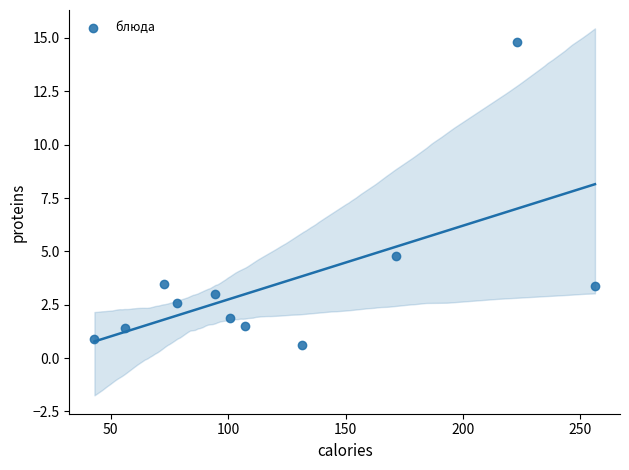

What is the range of X values (max minus min)?

213.3